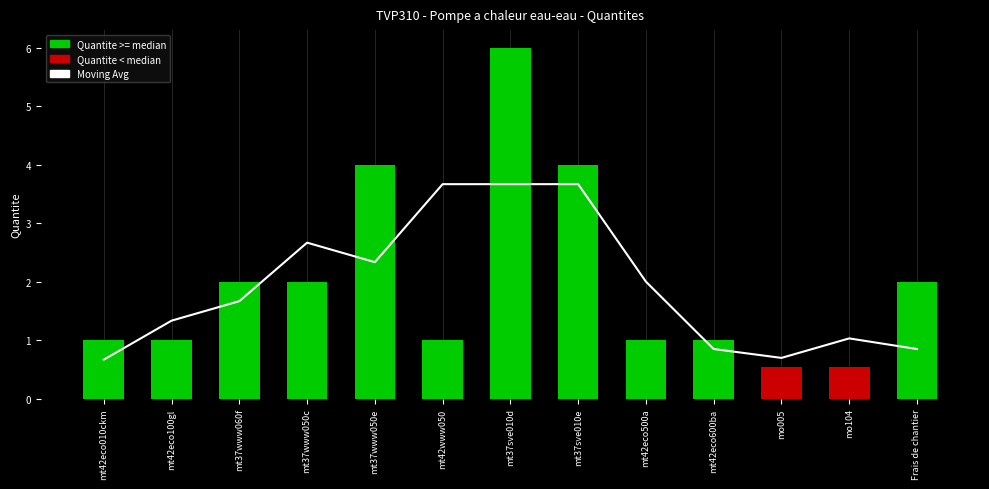

What is the sum of the Moving Avg values at mt42eco600ba and mo005?

1.5